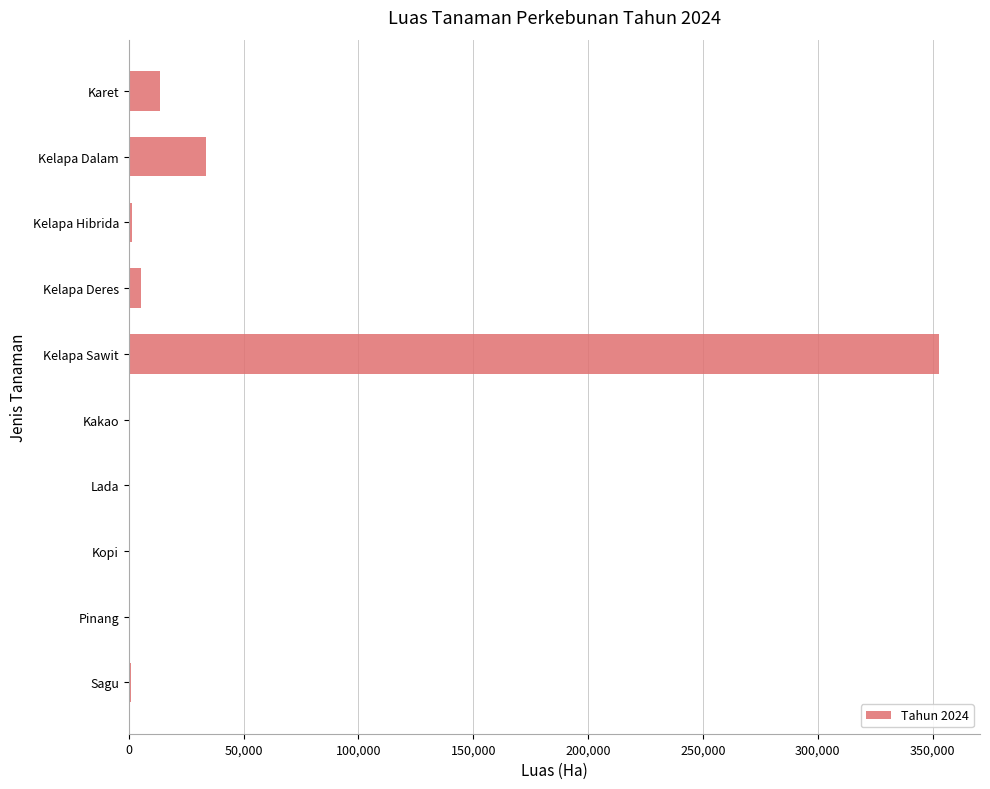

How many values exceed 1611?

5